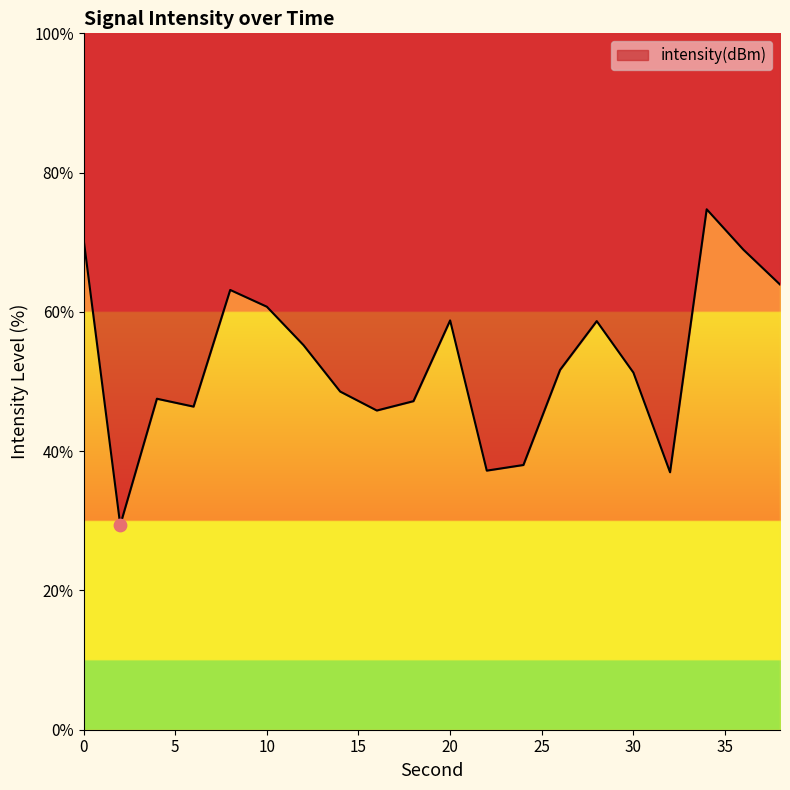

Approximately how many times larger is the value at 18 compared to 22?

1.3